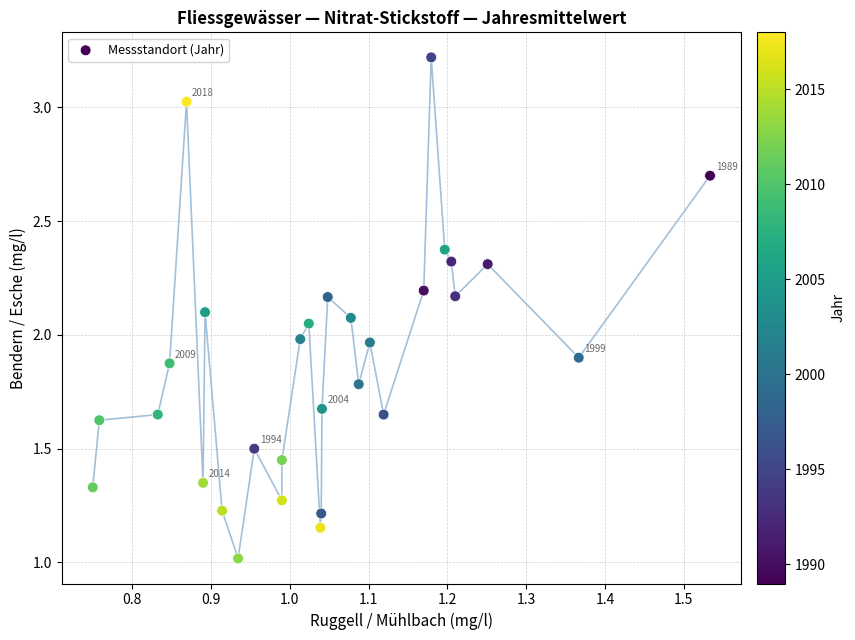

What is the range of X values (max minus min)?

0.8